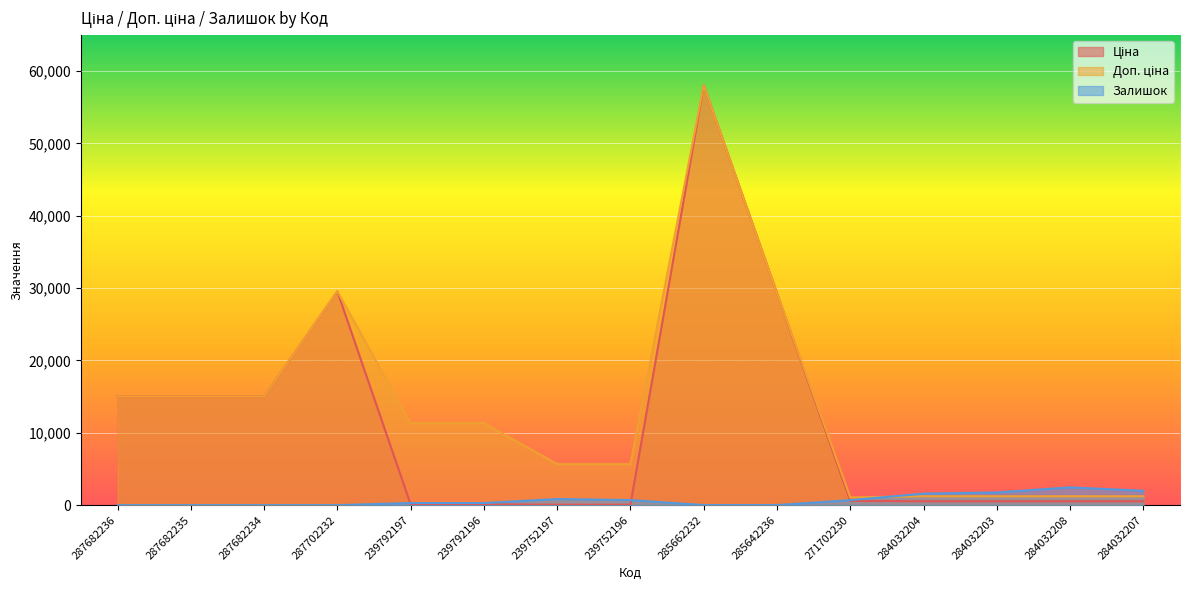

The value of Залишок at 287702232 is 0.0. True or false?

True